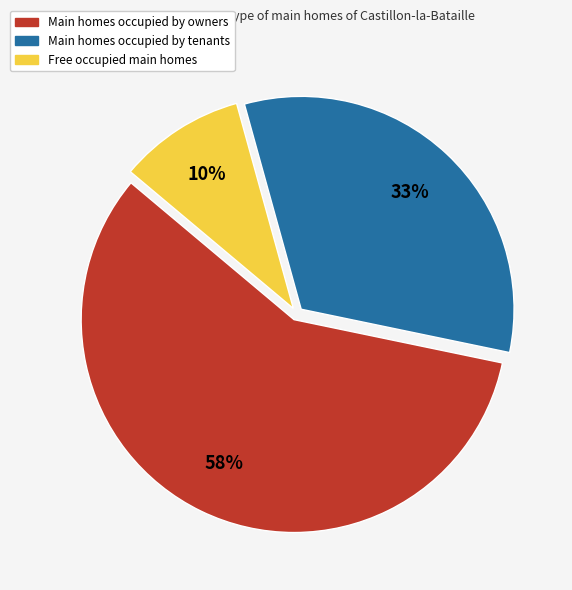

Is there any slice that represents more than half of the pie?

Yes